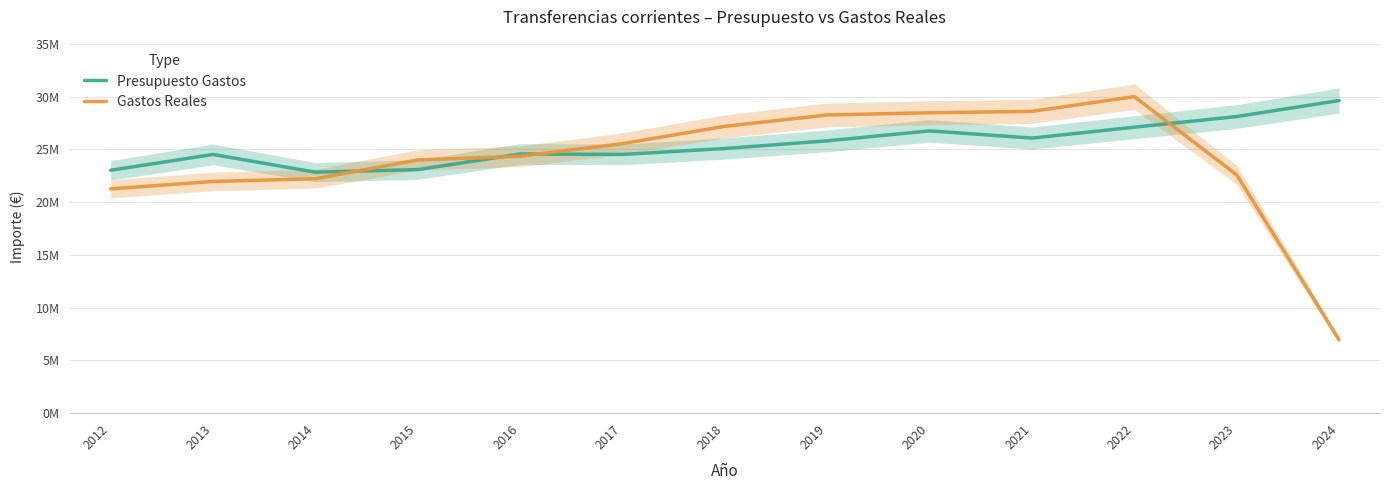

How many times do Presupuesto Gastos and Gastos Reales cross each other?

4